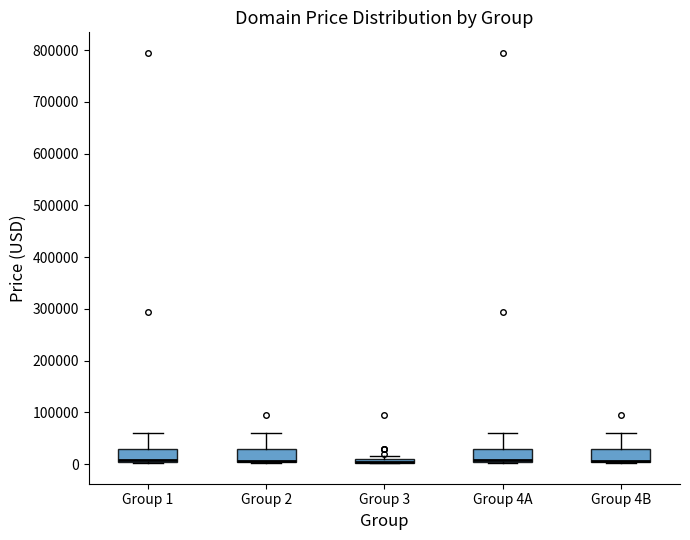

Where is the upper edge of the box for Group 3 on the y-axis? The values are not printed on the chart, so give them approximately, as read against the axis.

10000